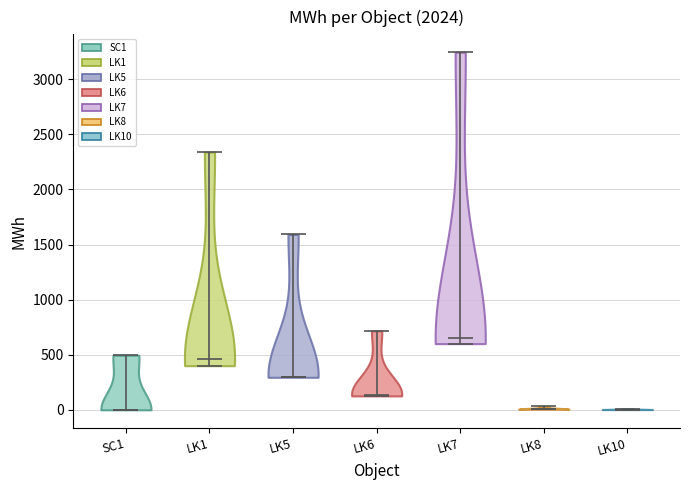

Reading left to right, read every violin against the y-axis: where its median line is, and the lowest and highest points it reaches. The values are not printed on the chart, so give them approximately, as read against the axis.

SC1: median line 0, lowest point 0, highest point 500
LK1: median line 450, lowest point 400, highest point 2350
LK5: median line 300, lowest point 300, highest point 1600
LK6: median line 150, lowest point 150, highest point 700
LK7: median line 650, lowest point 600, highest point 3250
LK8: median line 0, lowest point 0, highest point 50
LK10: median line 0, lowest point 0, highest point 0